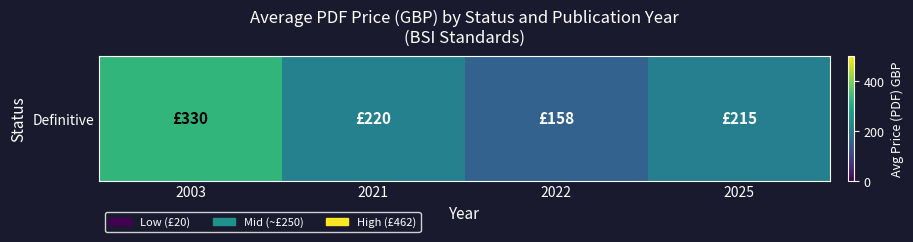

Reading left to right, what are all the values shown in this chart?

2003=330	2021=220	2022=158	2025=215